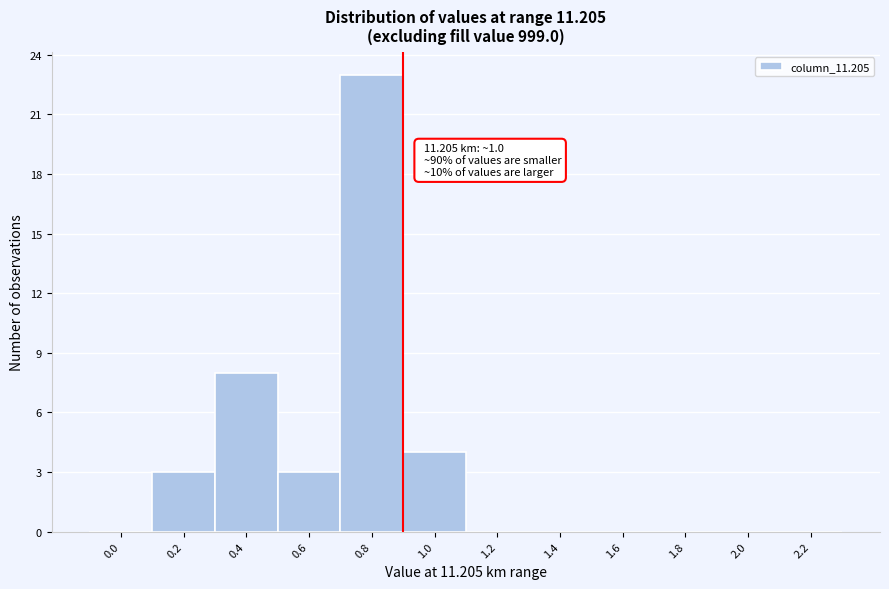

Reading left to right, what are all the values shown in this chart?

0.0=0	0.2=3	0.4=8	0.6=3	0.8=23	1.0=4	1.2=0	1.4=0	1.6=0	1.8=0	2.0=0	2.2=0